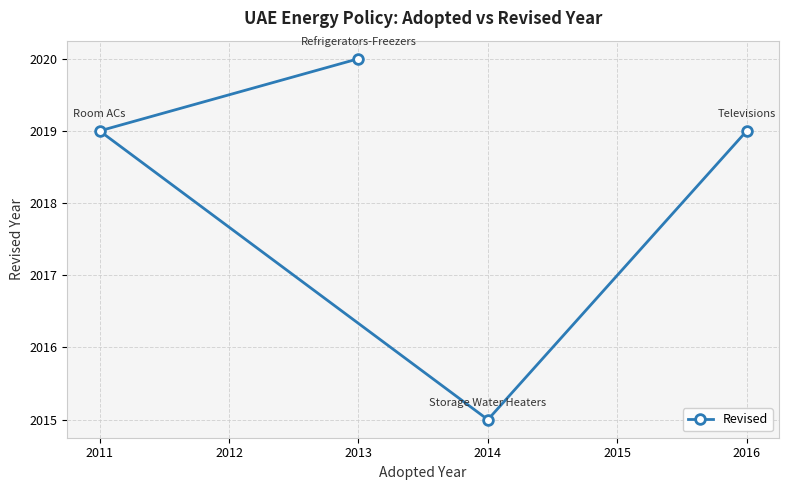

What is the greatest value displayed?

2020